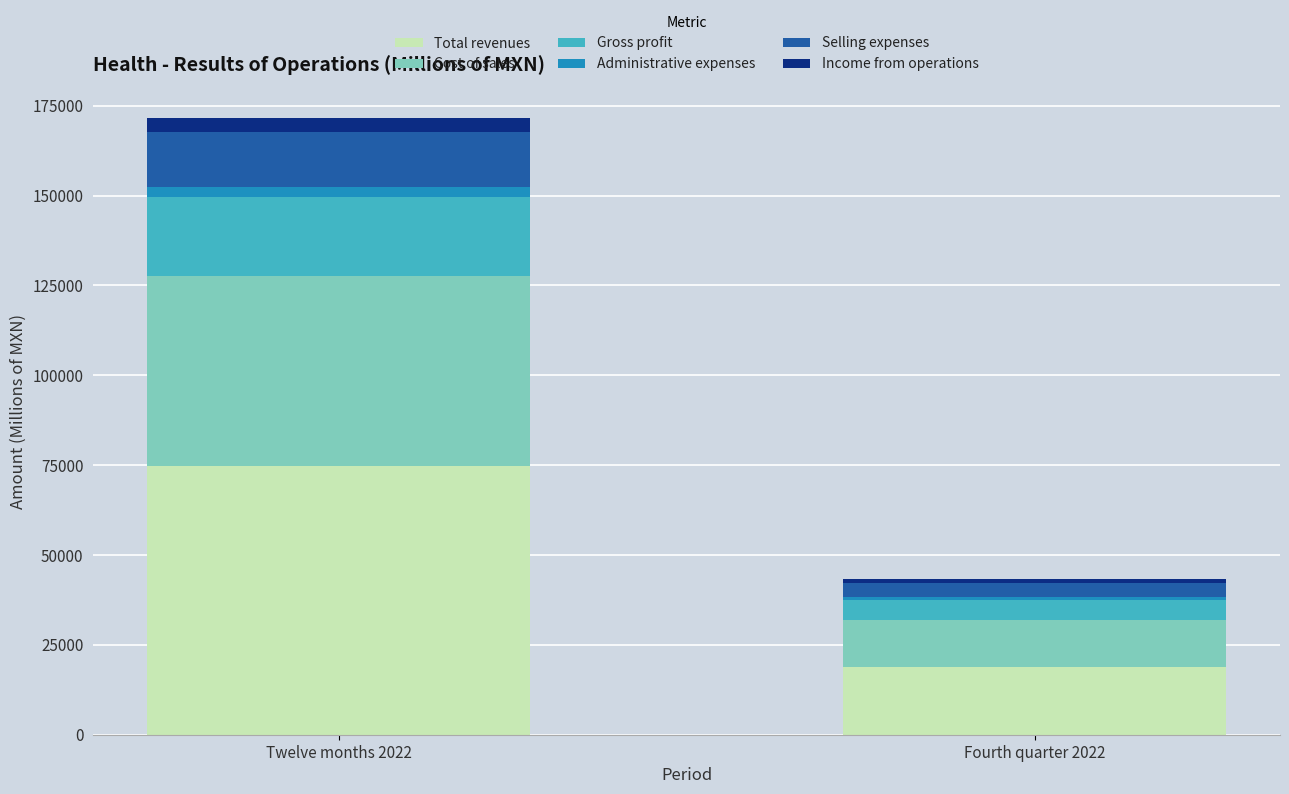

The value of Total revenues at Twelve months 2022 is 74800. True or false?

True